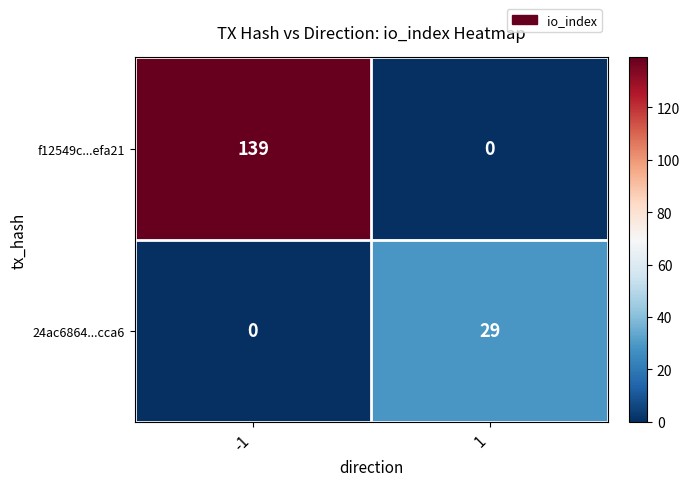

What is the difference between the 24ac6864...cca6 values at -1 and 1?

29